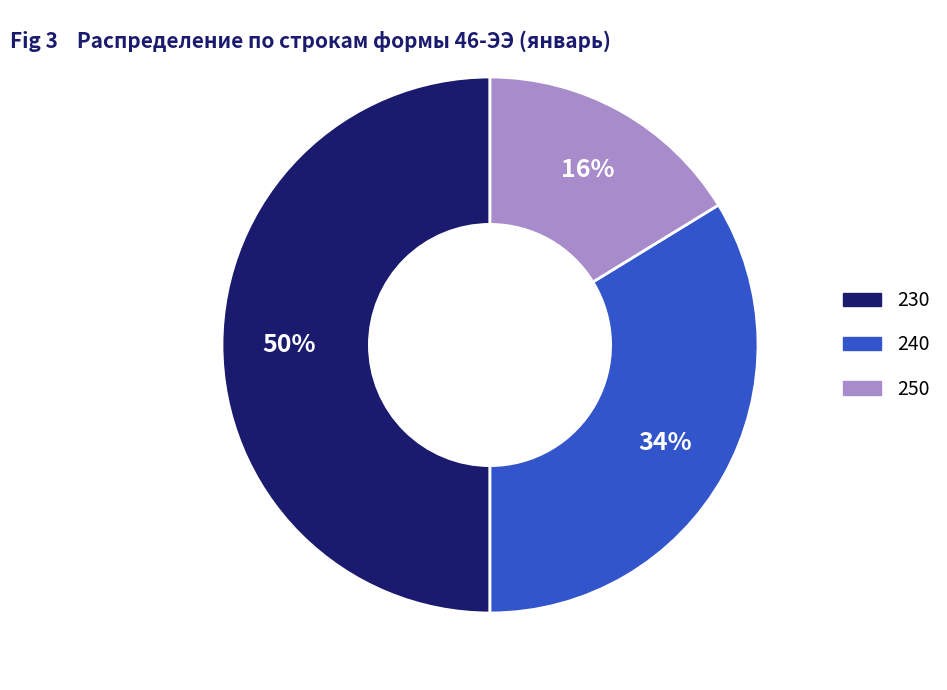

How many slices are in this pie chart?

3